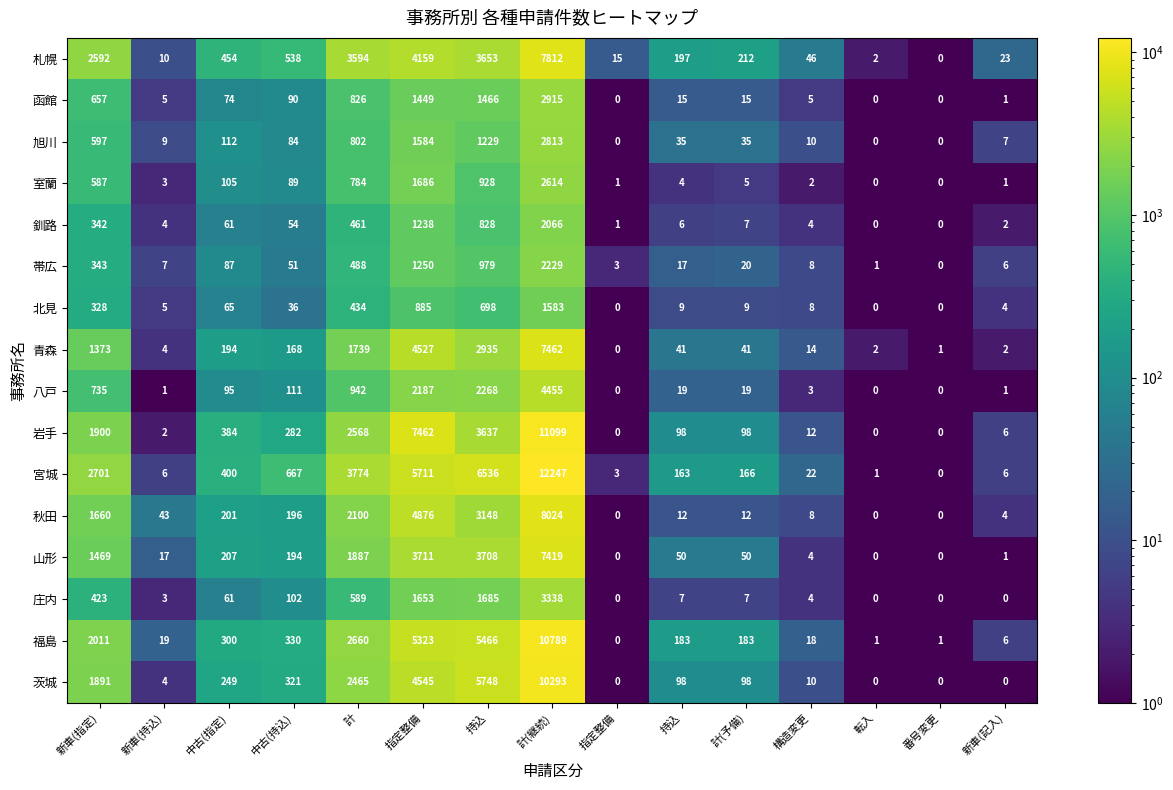

How many values in the 室蘭 series are below 5?

7